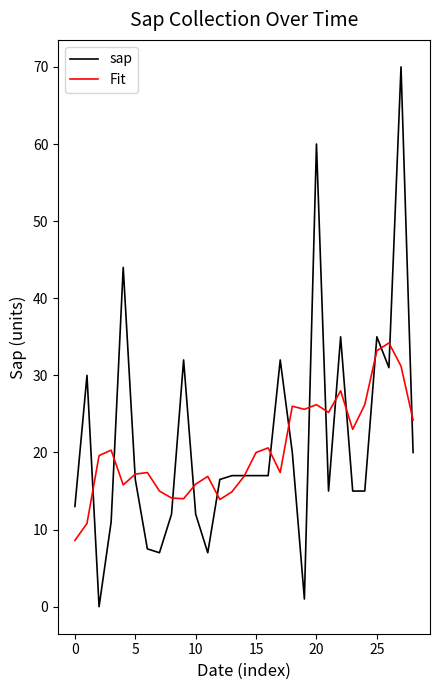

Which series has the largest range (max minus min)?

sap